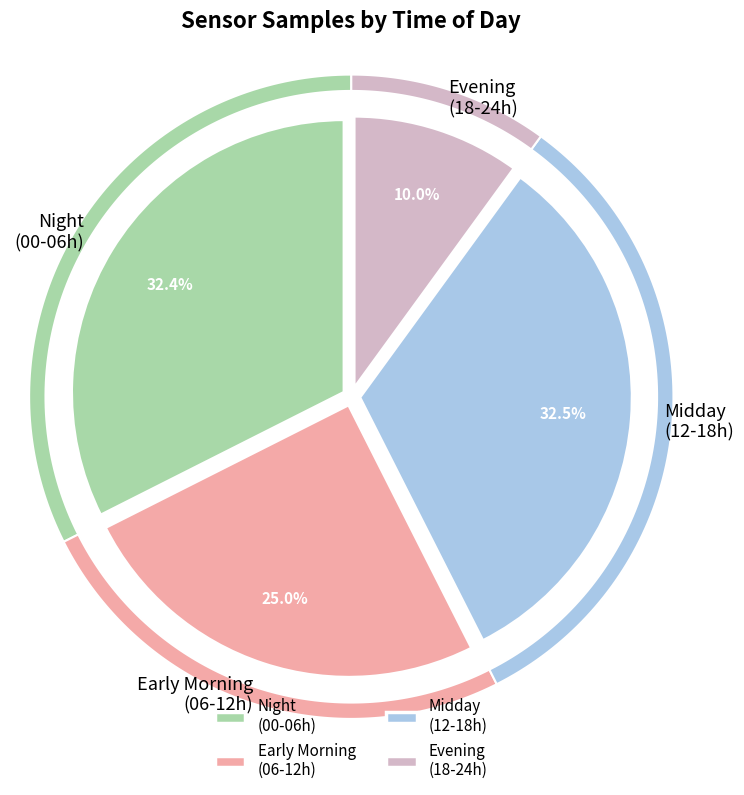

Between 28 and 28, which is larger?

28